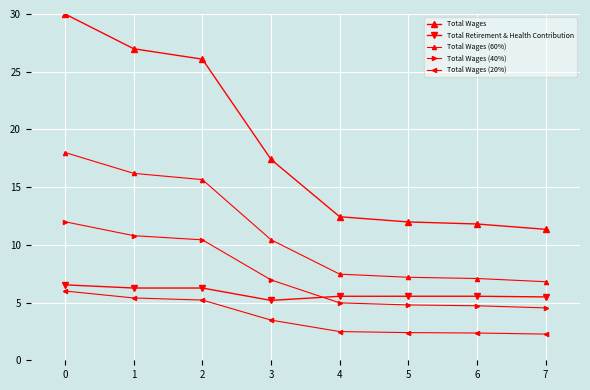

How many lines are shown in the chart?

5